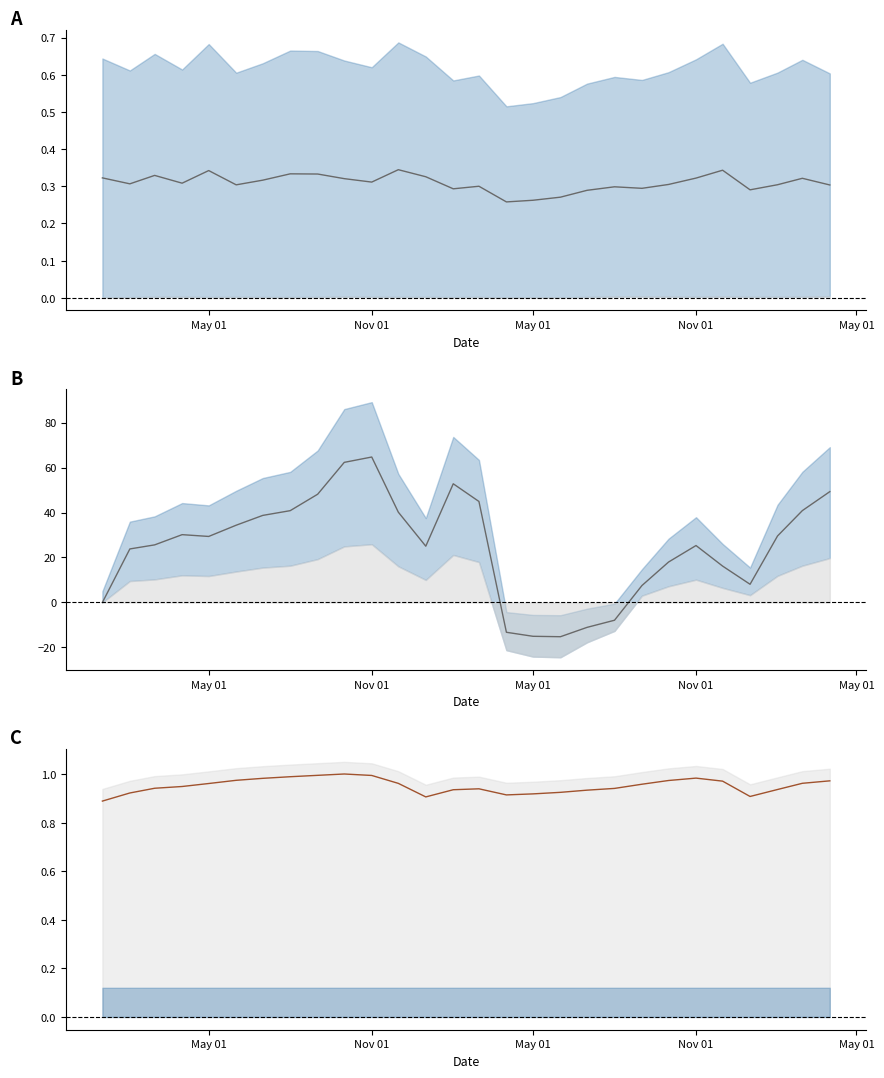

How many distinct data groups are displayed?

3